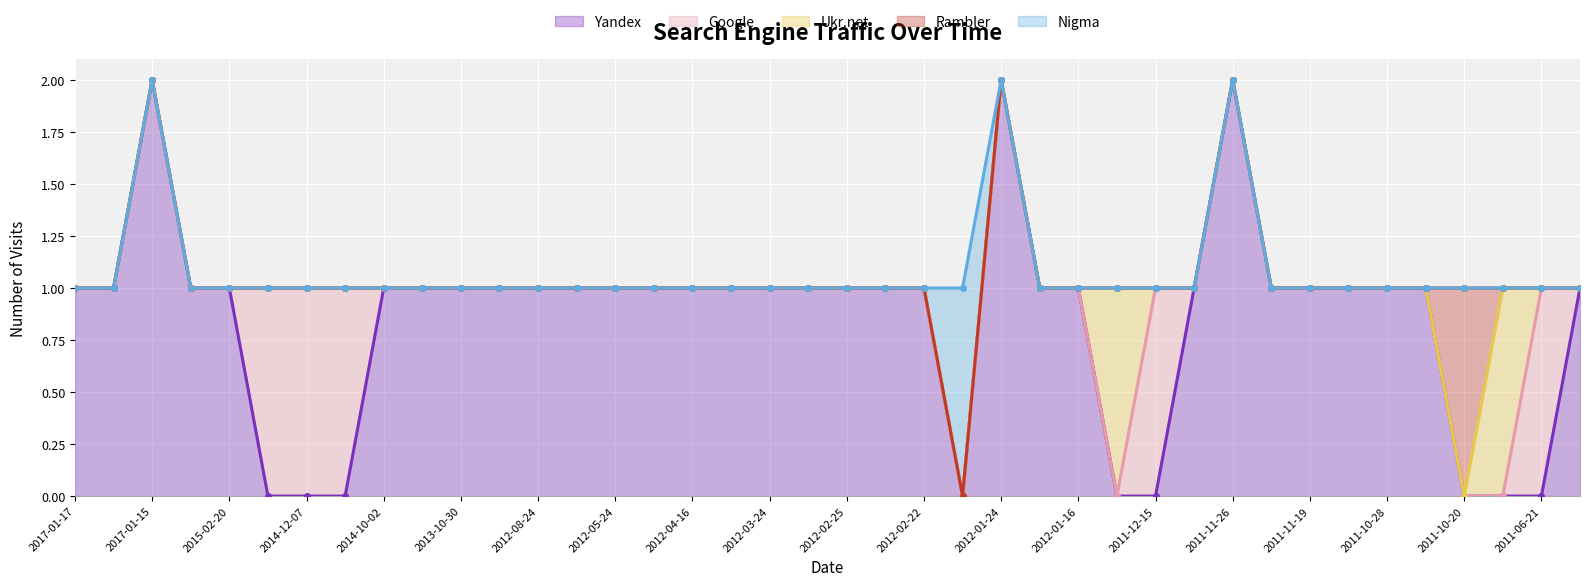

Reading left to right, what are all the values shown in this chart?

Yandex: 2017-01-17=1	2017-01-16=1	2017-01-15=2	2015-04-14=1	2015-02-20=1	2014-12-11=0	2014-12-07=0	2014-12-05=0	2014-10-02=1	2013-11-01=1	2013-10-30=1	2013-01-01=1	2012-08-24=1	2012-05-28=1	2012-05-24=1	2012-04-23=1	2012-04-16=1	2012-04-01=1	2012-03-24=1	2012-03-13=1	2012-02-25=1	2012-02-23=1	2012-02-22=1	2012-01-29=0	2012-01-24=2	2012-01-22=1	2012-01-16=1	2011-12-24=0	2011-12-15=0	2011-12-07=1	2011-11-26=2	2011-11-23=1	2011-11-19=1	2011-11-03=1	2011-10-28=1	2011-10-23=1	2011-10-20=0	2011-10-16=0	2011-06-21=0	2011-06-14=1
Google: 2017-01-17=0	2017-01-16=0	2017-01-15=0	2015-04-14=0	2015-02-20=0	2014-12-11=1	2014-12-07=1	2014-12-05=1	2014-10-02=0	2013-11-01=0	2013-10-30=0	2013-01-01=0	2012-08-24=0	2012-05-28=0	2012-05-24=0	2012-04-23=0	2012-04-16=0	2012-04-01=0	2012-03-24=0	2012-03-13=0	2012-02-25=0	2012-02-23=0	2012-02-22=0	2012-01-29=0	2012-01-24=0	2012-01-22=0	2012-01-16=0	2011-12-24=0	2011-12-15=1	2011-12-07=0	2011-11-26=0	2011-11-23=0	2011-11-19=0	2011-11-03=0	2011-10-28=0	2011-10-23=0	2011-10-20=0	2011-10-16=0	2011-06-21=1	2011-06-14=0
Ukr.net: 2017-01-17=0	2017-01-16=0	2017-01-15=0	2015-04-14=0	2015-02-20=0	2014-12-11=0	2014-12-07=0	2014-12-05=0	2014-10-02=0	2013-11-01=0	2013-10-30=0	2013-01-01=0	2012-08-24=0	2012-05-28=0	2012-05-24=0	2012-04-23=0	2012-04-16=0	2012-04-01=0	2012-03-24=0	2012-03-13=0	2012-02-25=0	2012-02-23=0	2012-02-22=0	2012-01-29=0	2012-01-24=0	2012-01-22=0	2012-01-16=0	2011-12-24=1	2011-12-15=0	2011-12-07=0	2011-11-26=0	2011-11-23=0	2011-11-19=0	2011-11-03=0	2011-10-28=0	2011-10-23=0	2011-10-20=0	2011-10-16=1	2011-06-21=0	2011-06-14=0
Rambler: 2017-01-17=0	2017-01-16=0	2017-01-15=0	2015-04-14=0	2015-02-20=0	2014-12-11=0	2014-12-07=0	2014-12-05=0	2014-10-02=0	2013-11-01=0	2013-10-30=0	2013-01-01=0	2012-08-24=0	2012-05-28=0	2012-05-24=0	2012-04-23=0	2012-04-16=0	2012-04-01=0	2012-03-24=0	2012-03-13=0	2012-02-25=0	2012-02-23=0	2012-02-22=0	2012-01-29=0	2012-01-24=0	2012-01-22=0	2012-01-16=0	2011-12-24=0	2011-12-15=0	2011-12-07=0	2011-11-26=0	2011-11-23=0	2011-11-19=0	2011-11-03=0	2011-10-28=0	2011-10-23=0	2011-10-20=1	2011-10-16=0	2011-06-21=0	2011-06-14=0
Nigma: 2017-01-17=0	2017-01-16=0	2017-01-15=0	2015-04-14=0	2015-02-20=0	2014-12-11=0	2014-12-07=0	2014-12-05=0	2014-10-02=0	2013-11-01=0	2013-10-30=0	2013-01-01=0	2012-08-24=0	2012-05-28=0	2012-05-24=0	2012-04-23=0	2012-04-16=0	2012-04-01=0	2012-03-24=0	2012-03-13=0	2012-02-25=0	2012-02-23=0	2012-02-22=0	2012-01-29=1	2012-01-24=0	2012-01-22=0	2012-01-16=0	2011-12-24=0	2011-12-15=0	2011-12-07=0	2011-11-26=0	2011-11-23=0	2011-11-19=0	2011-11-03=0	2011-10-28=0	2011-10-23=0	2011-10-20=0	2011-10-16=0	2011-06-21=0	2011-06-14=0